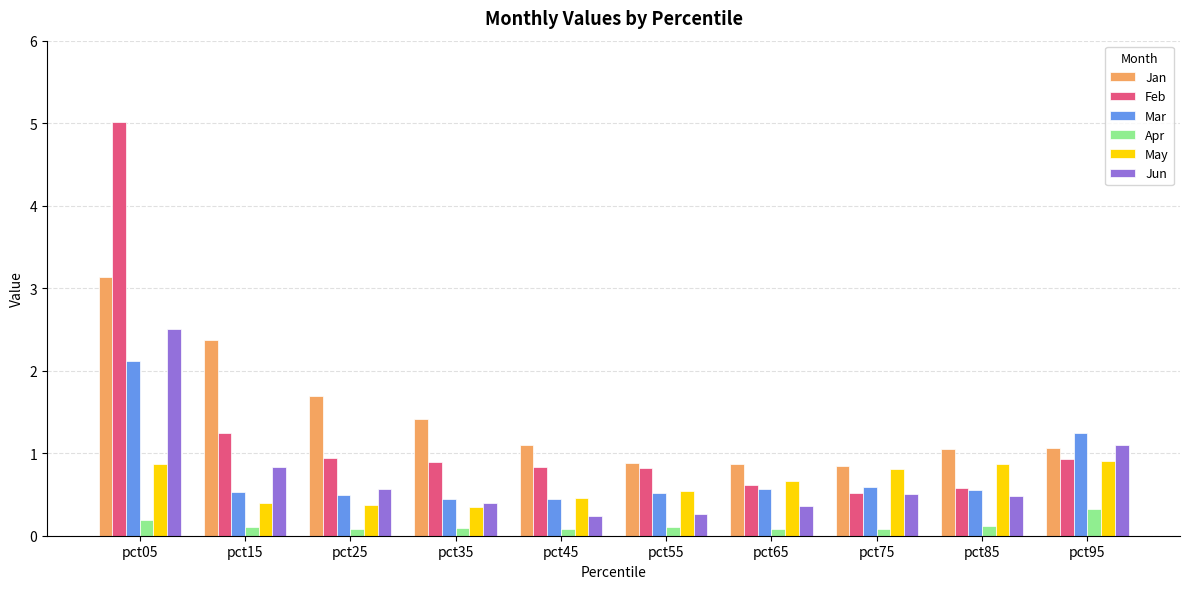

The Apr series shows 0.1 at pct25. True or false?

True